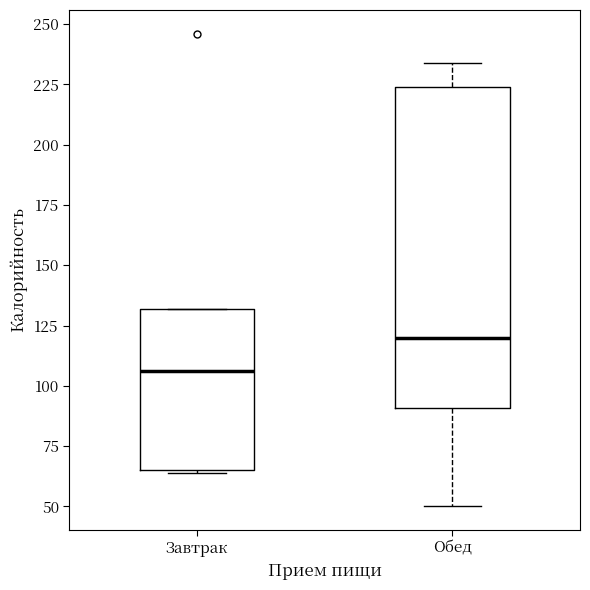

Comparing the boxes themselves (not the whiskers), which one is the tallest?

Обед